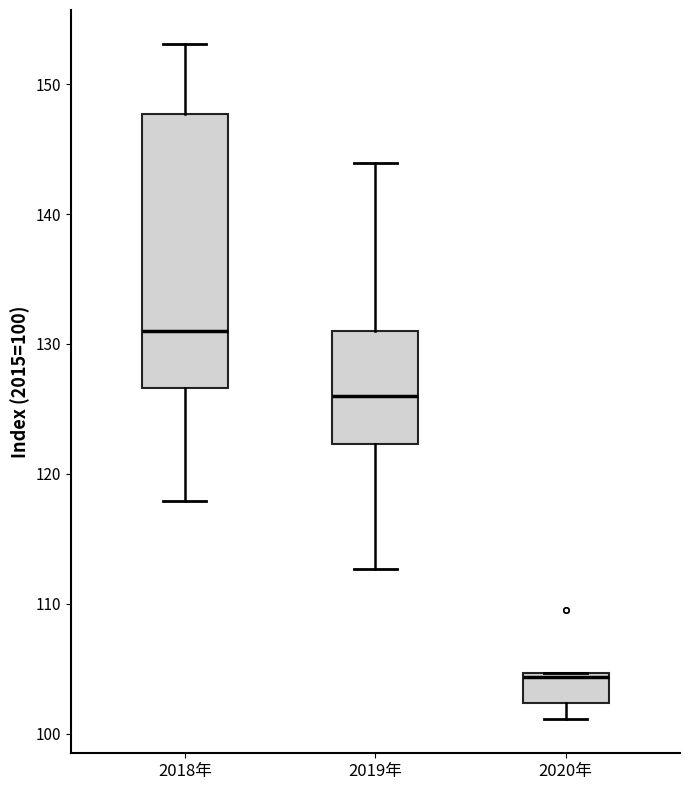

Where is the upper edge of the box for 2020年 on the y-axis? The values are not printed on the chart, so give them approximately, as read against the axis.

105